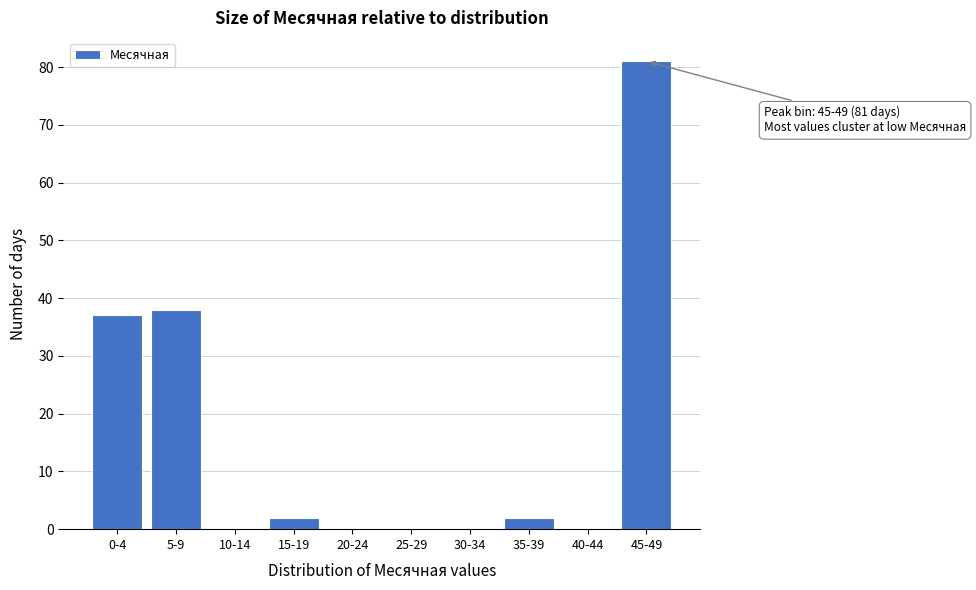

Reading right to left, extract all data points from this chart.

45-49=81	40-44=0	35-39=2	30-34=0	25-29=0	20-24=0	15-19=2	10-14=0	5-9=38	0-4=37